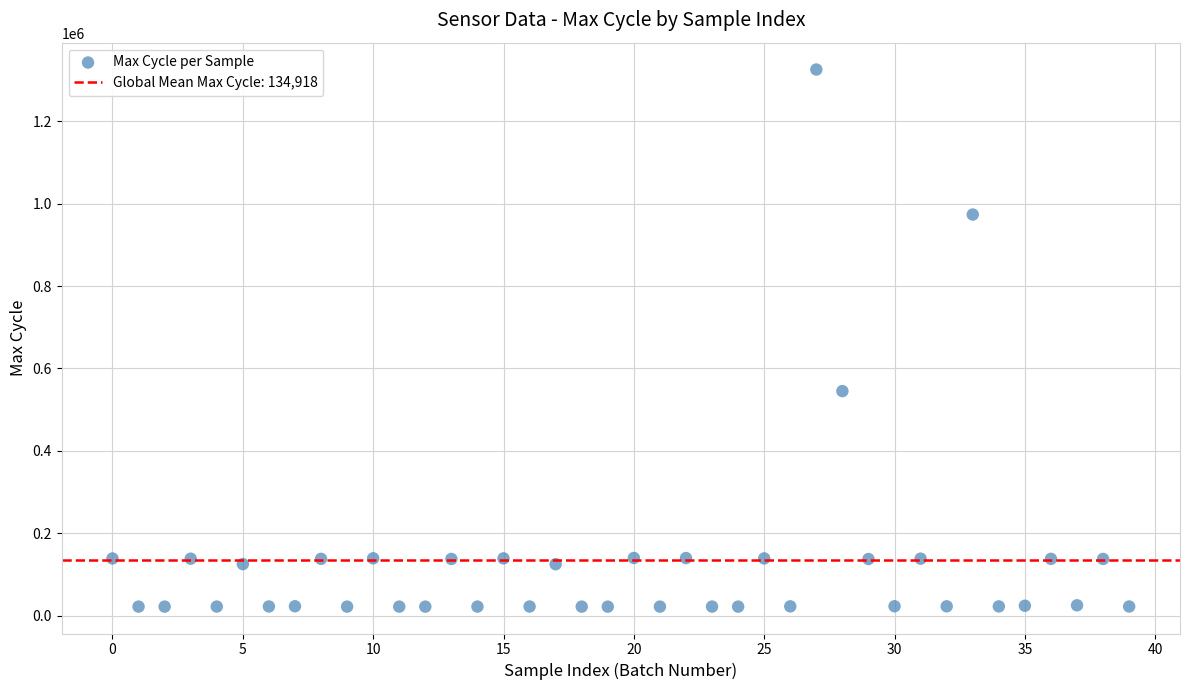

What is the range of Y values (max minus min)?

1303309